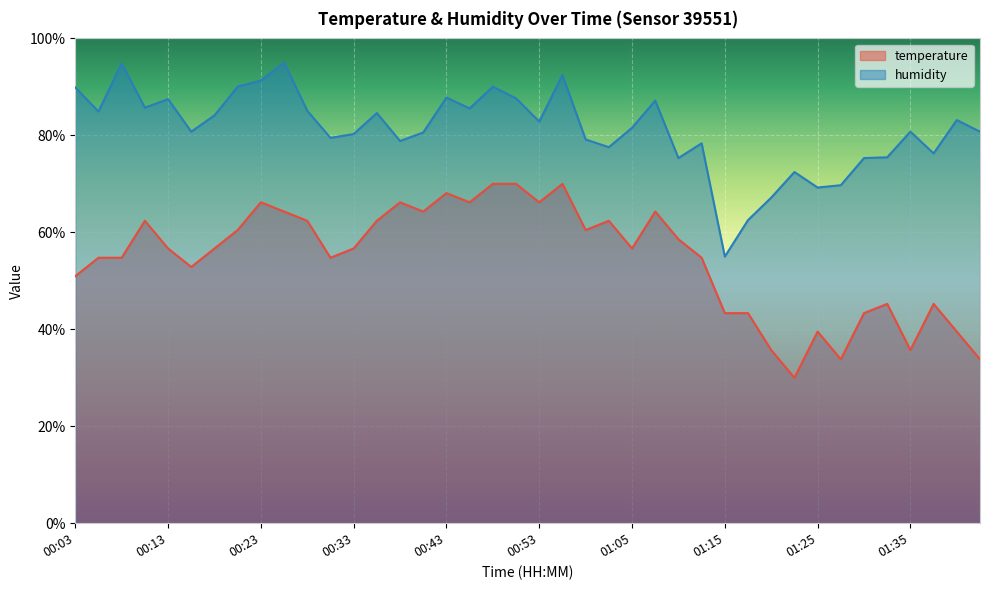

Is the value of humidity at 00:08 greater than the value of temperature at 01:03?

Yes